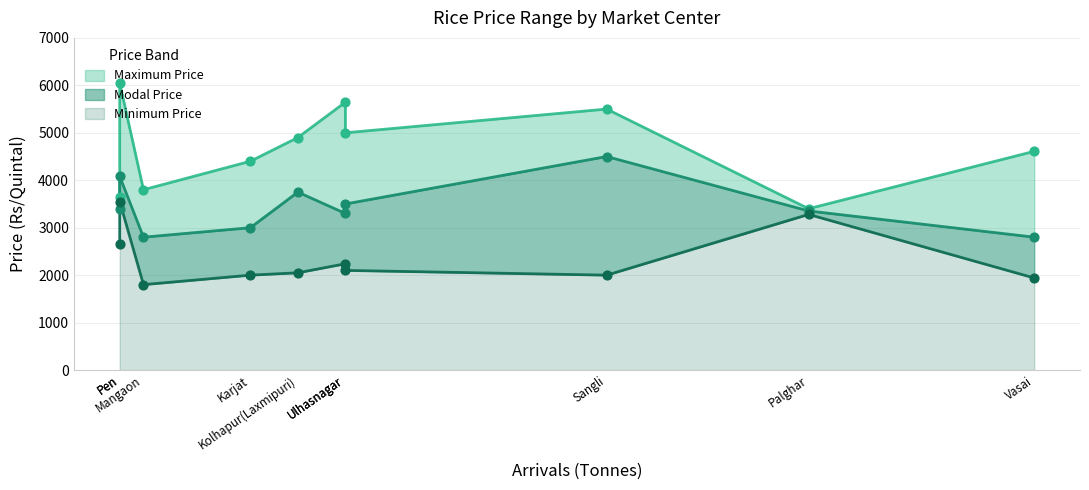

Which series has the largest total across all categories?

Maximum Price